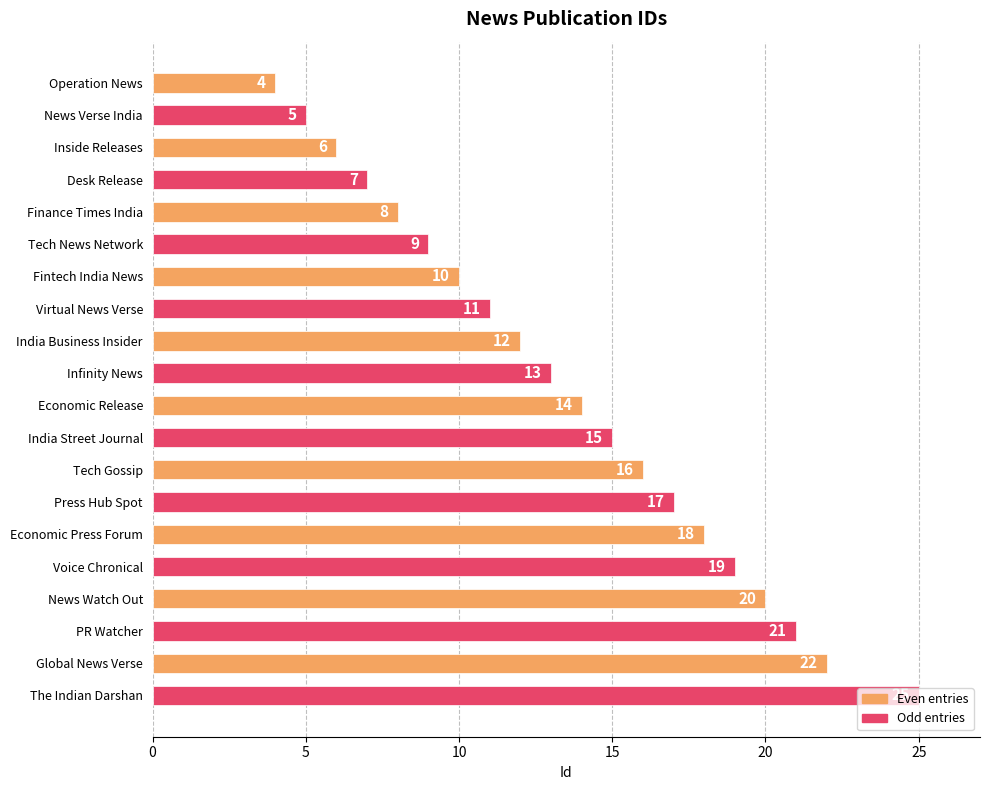

Rank the categories by value from highest to lowest.

The Indian Darshan, Global News Verse, PR Watcher, News Watch Out, Voice Chronical, Economic Press Forum, Press Hub Spot, Tech Gossip, India Street Journal, Economic Release, Infinity News, India Business Insider, Virtual News Verse, Fintech India News, Tech News Network, Finance Times India, Desk Release, Inside Releases, News Verse India, Operation News